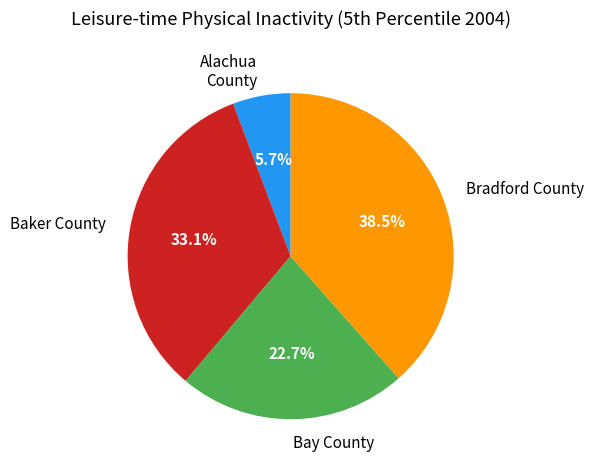

Does Baker County account for over 50% of the chart?

No